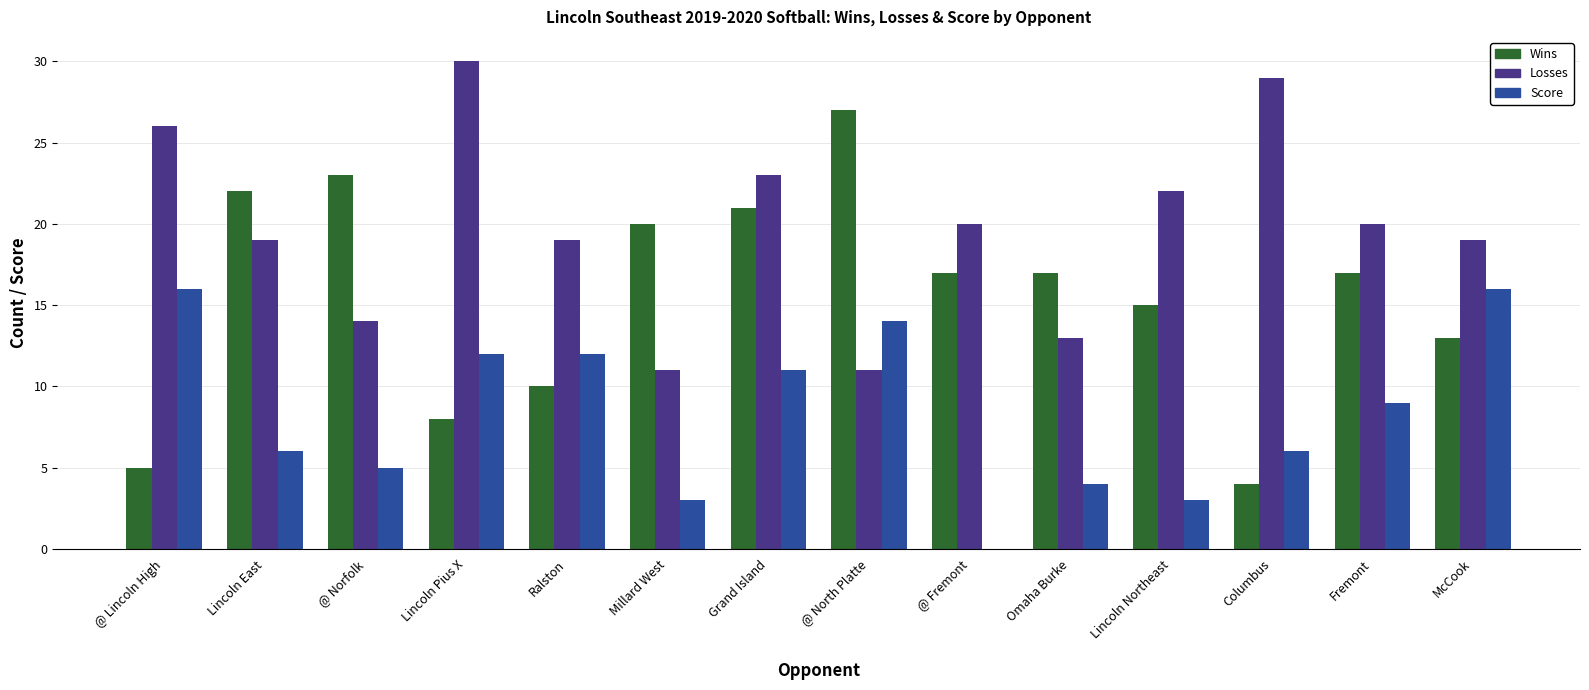

Which series has the largest total across all categories?

Losses